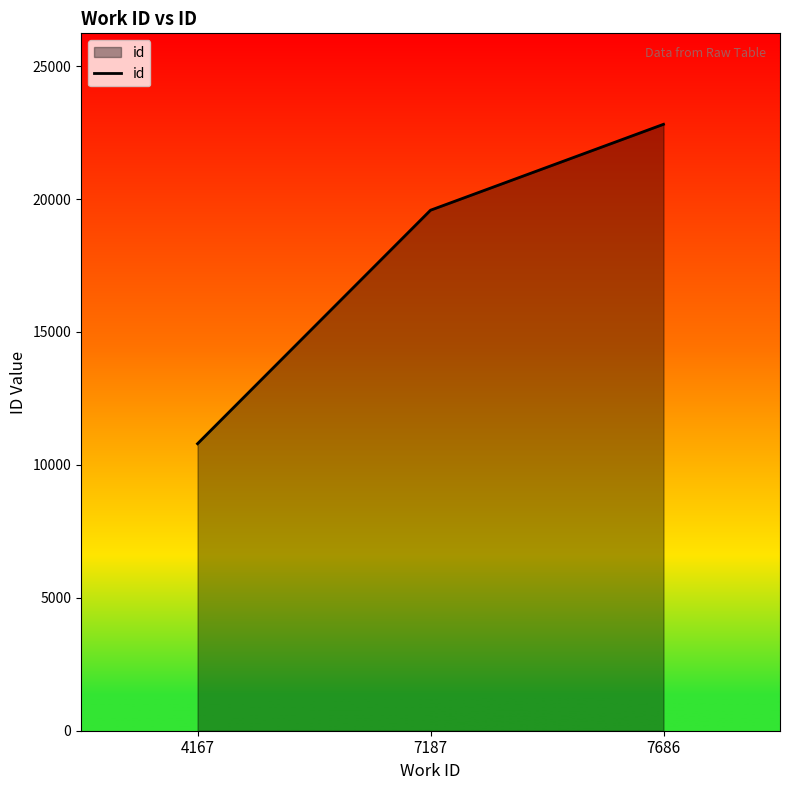

What is the sum of all values?

53191